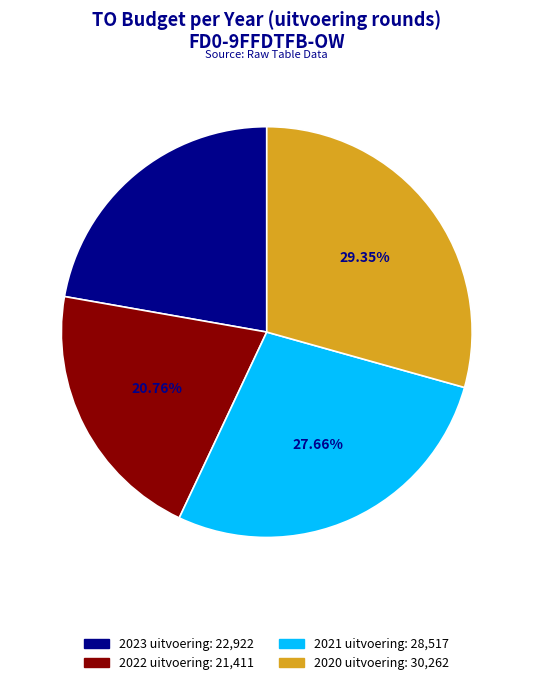

Is there a majority slice in this chart?

No